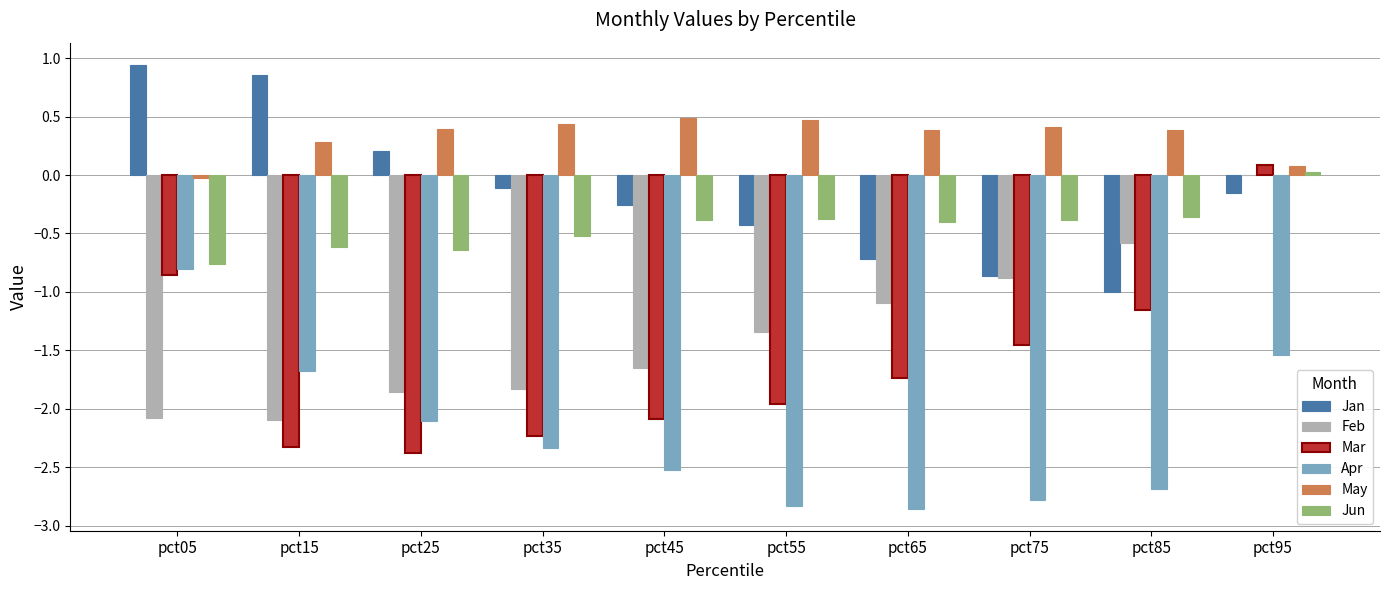

At which category is the sum across all series the highest?

pct95